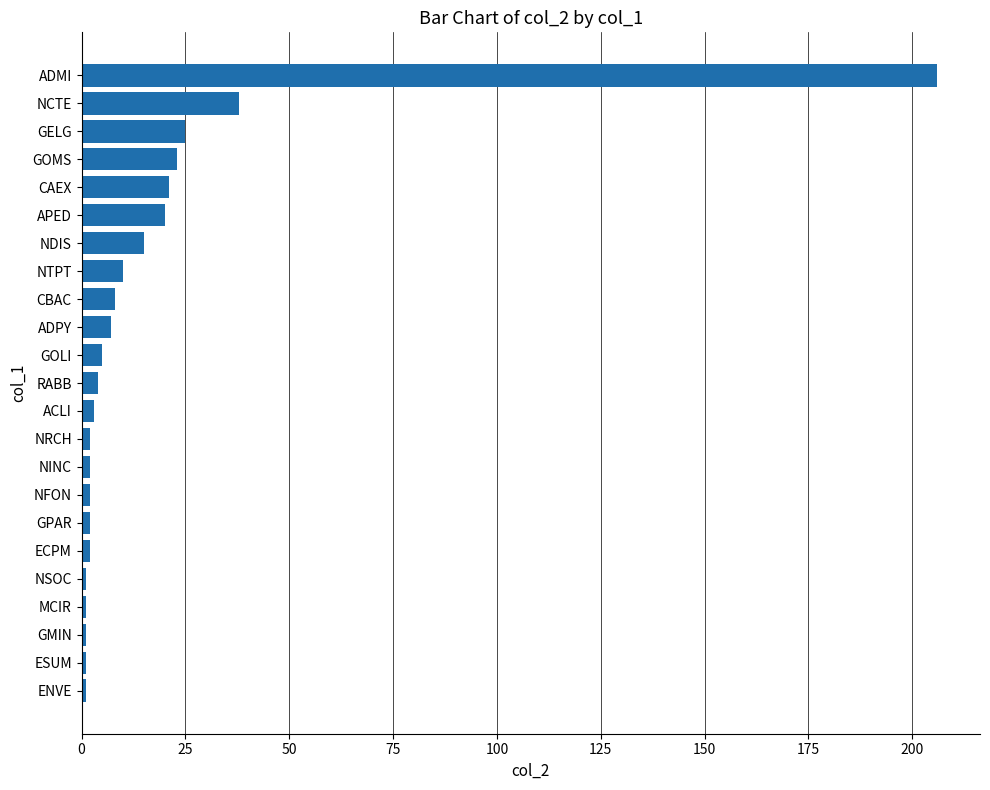

The value at ADMI is 322. True or false?

False